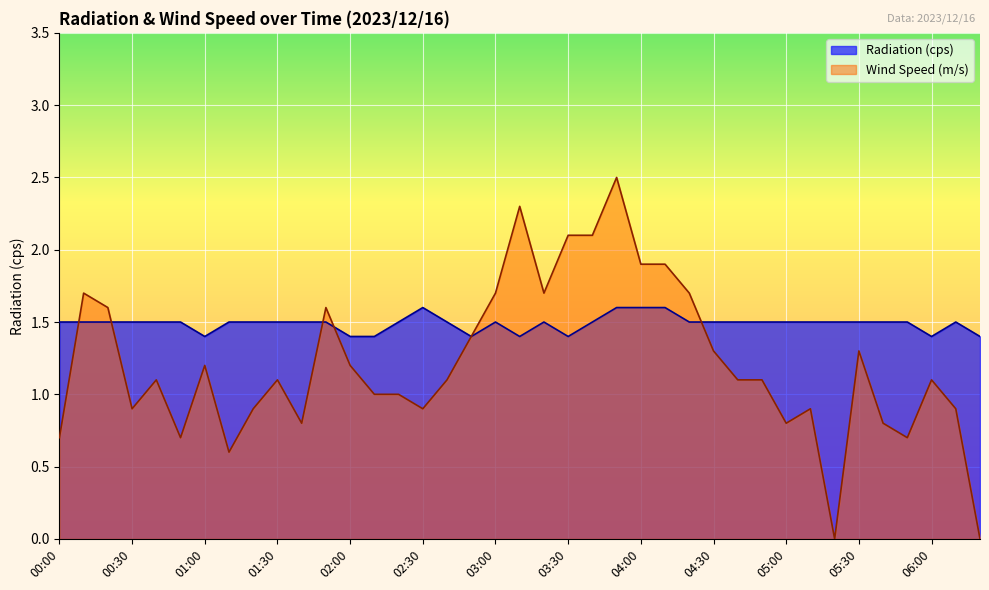

True or false: Wind Speed (m/s) and Radiation (cps) cross at least once.

True